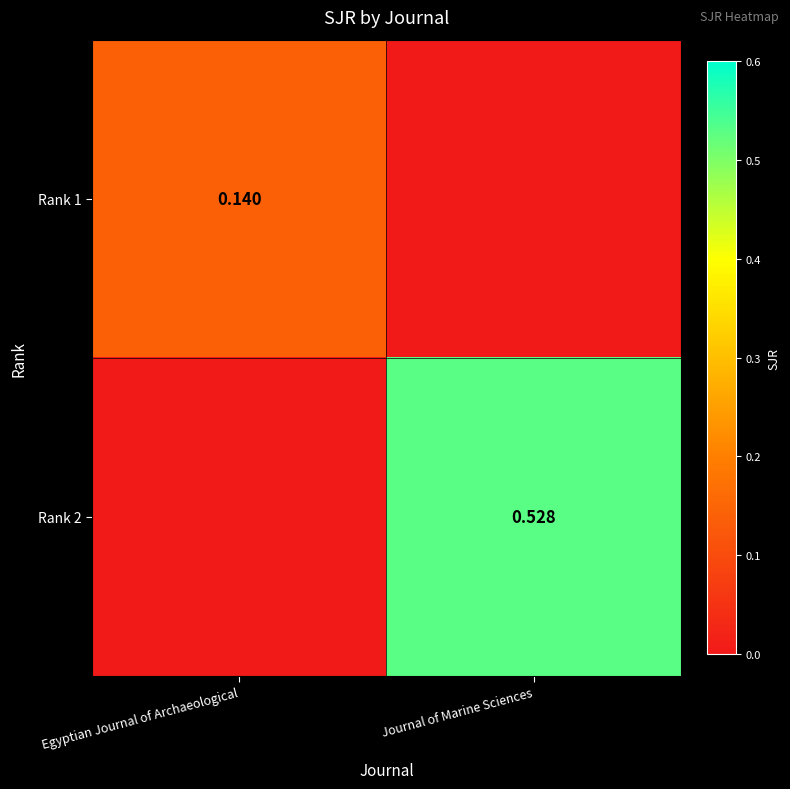

Is the value of Rank 1 at Egyptian Journal of Archaeological greater than the value of Rank 2 at Journal of Marine Sciences?

No